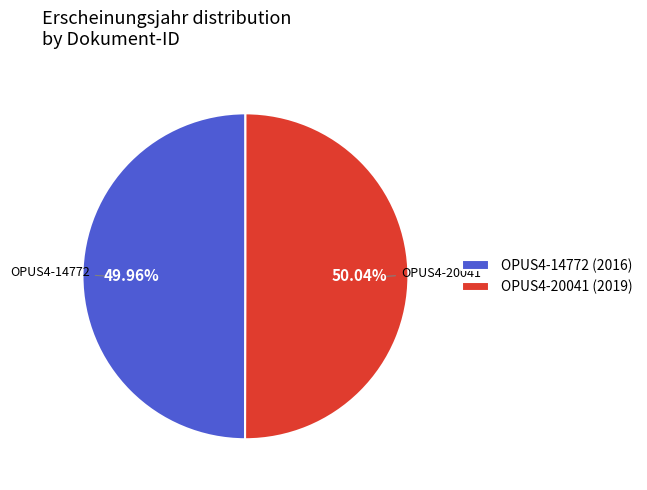

Is the sum of OPUS4-14772 and OPUS4-20041 greater than half?

Yes